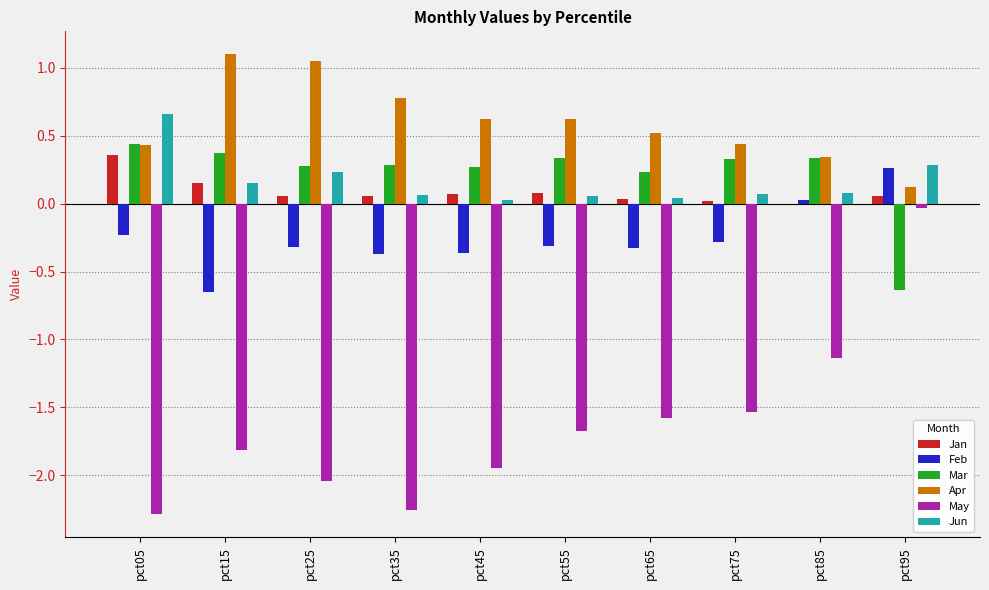

Which series changed the most between pct35 and pct65?

May